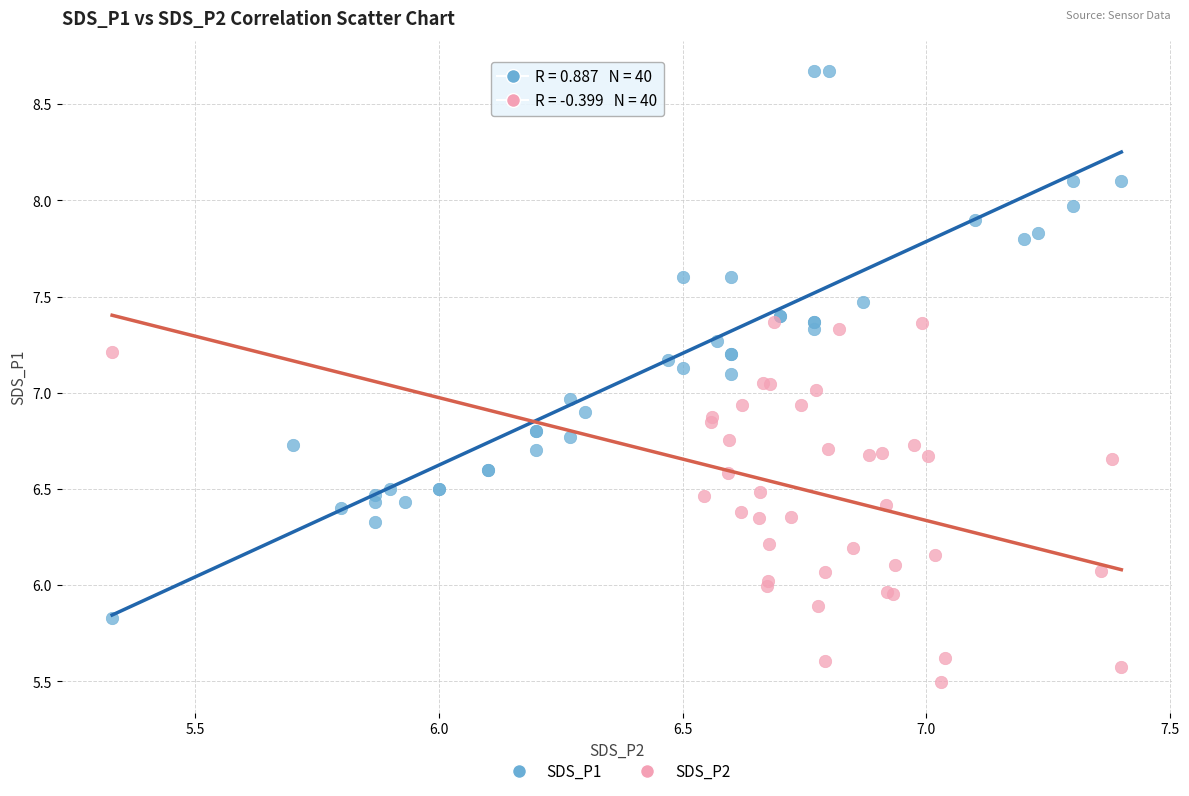

Which series reaches the maximum Y coordinate?

SDS_P1